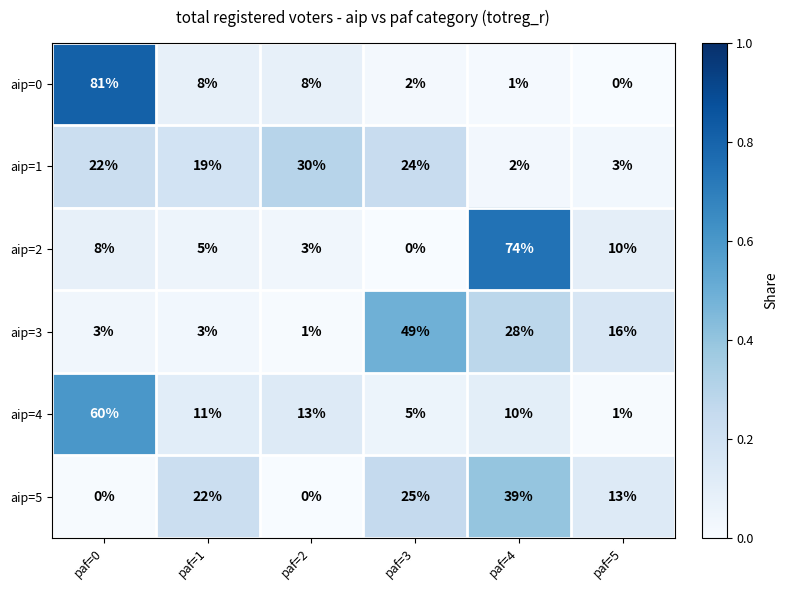

At how many categories does at least one series exceed 0?

6